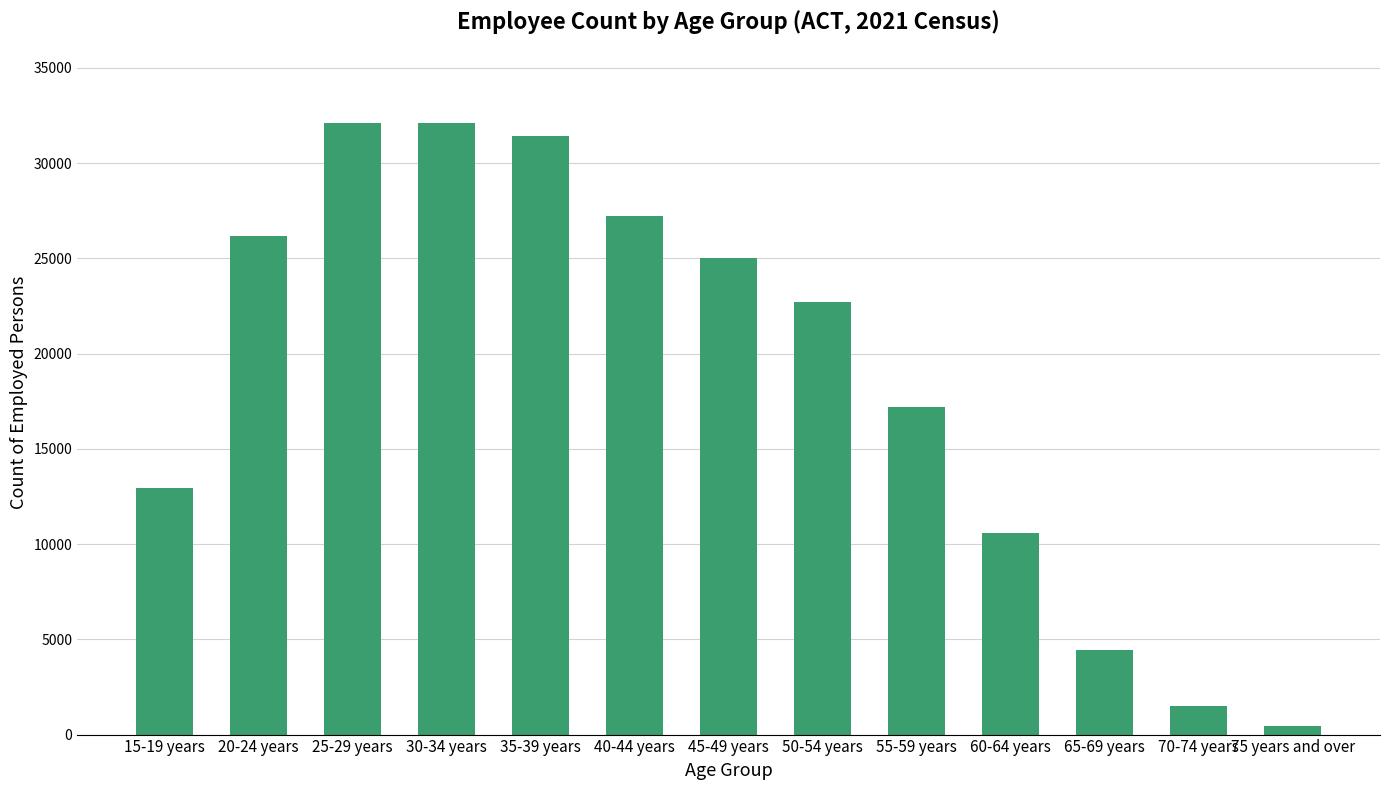

How many values are below 22700?

6